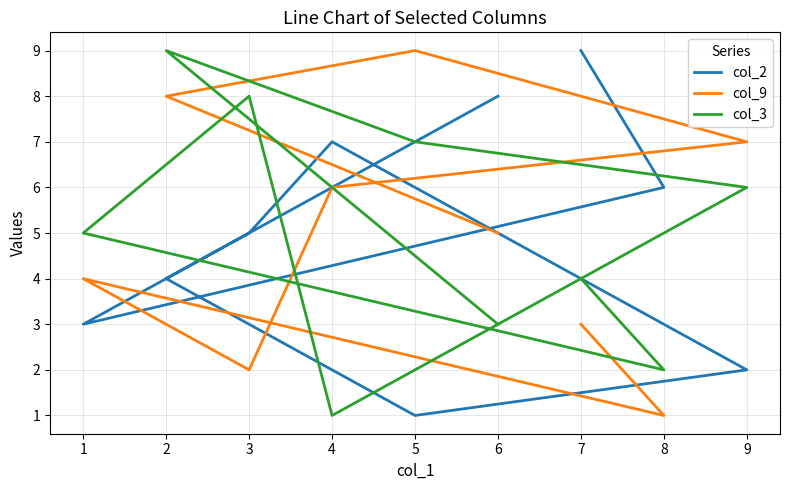

Where is the first local minimum for col_3?

4